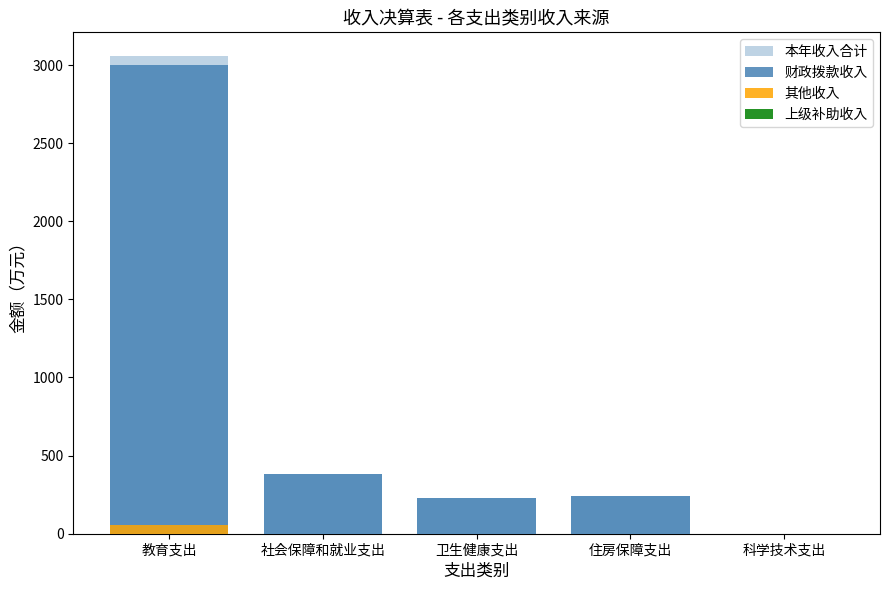

What is the sum of the 本年收入合计 values at 教育支出 and 社会保障和就业支出?

3441.5